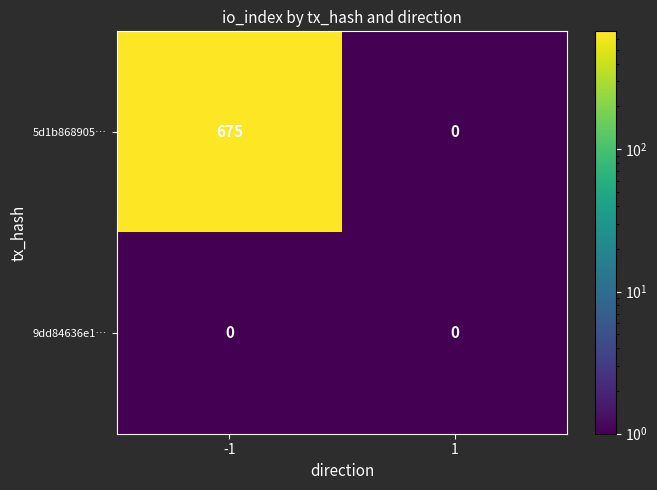

Reading left to right, list all the values displayed in this chart.

5d1b868905…: 675	0
9dd84636e1…: 0	0